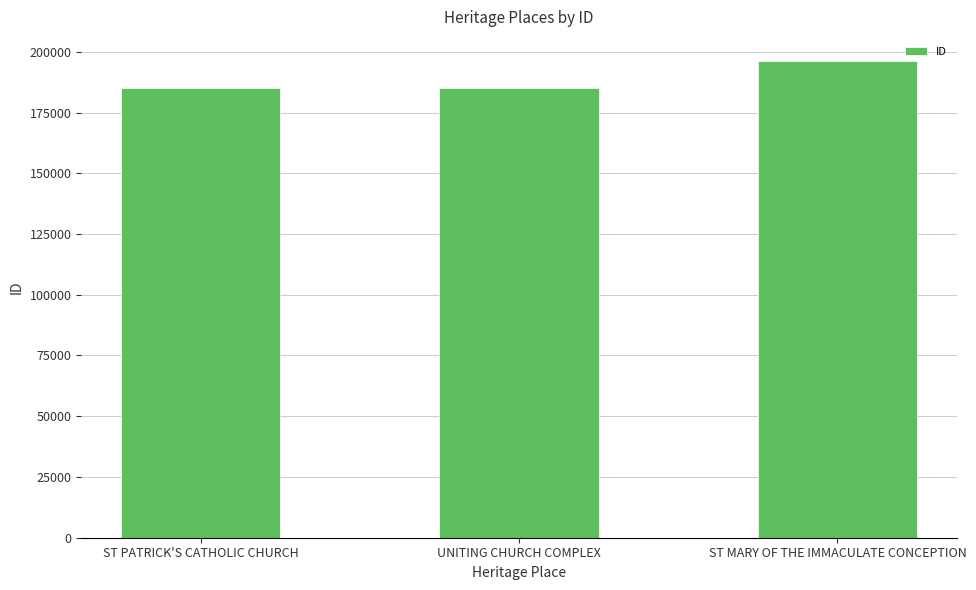

What is the label of the 1st bar from the right?

ST MARY OF THE IMMACULATE CONCEPTION